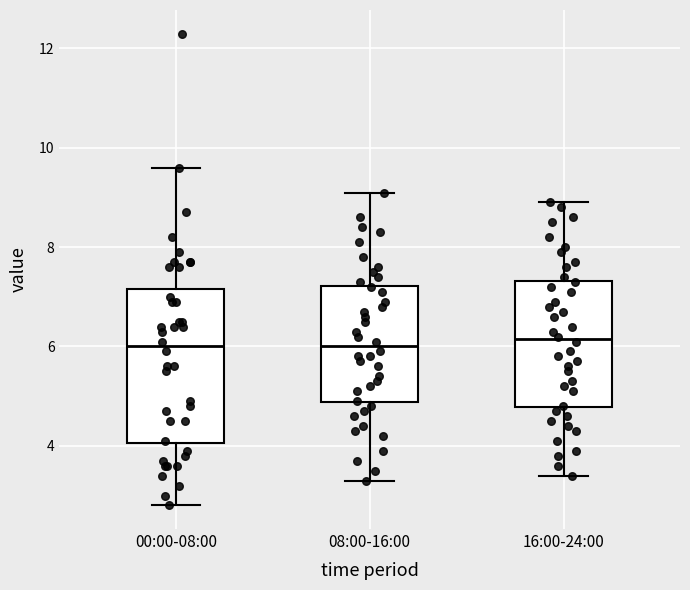

Reading left to right, read every box against the y-axis: the position of its median line, the range the box covers, and the ends of its whiskers. The values are not printed on the chart, so give them approximately, as read against the axis.

00:00-08:00: median 6.0, box 4.0 to 7.2, whiskers 2.8 to 9.6
08:00-16:00: median 6.0, box 4.8 to 7.2, whiskers 3.4 to 9.2
16:00-24:00: median 6.2, box 4.8 to 7.4, whiskers 3.4 to 9.0